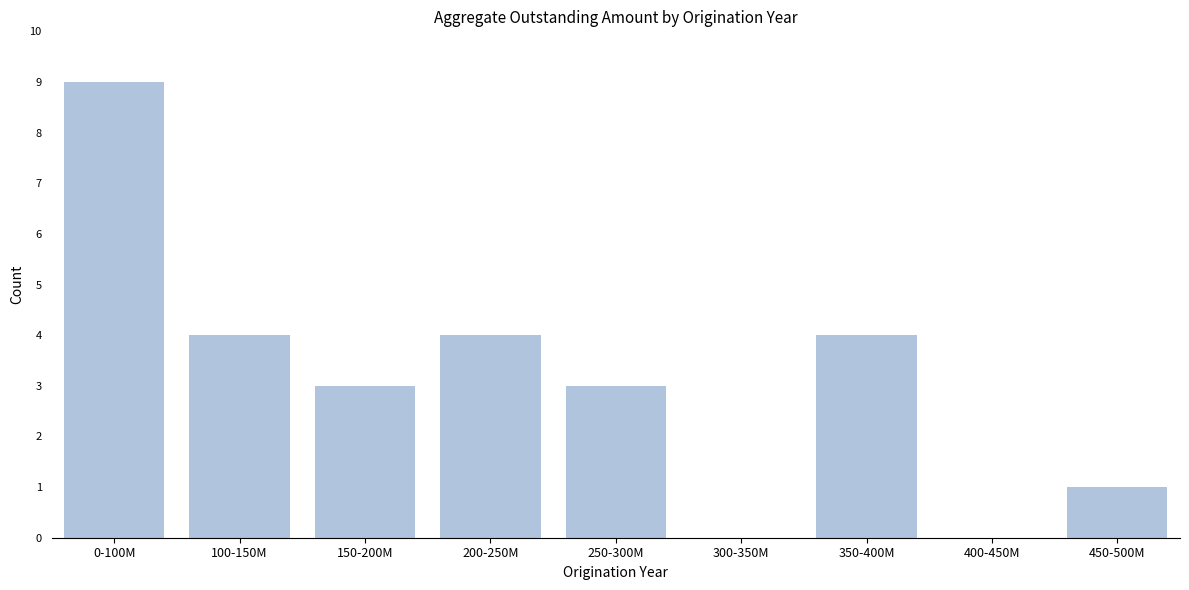

Reading right to left, list all the values displayed in this chart.

450-500M=1	400-450M=0	350-400M=4	300-350M=0	250-300M=3	200-250M=4	150-200M=3	100-150M=4	0-100M=9